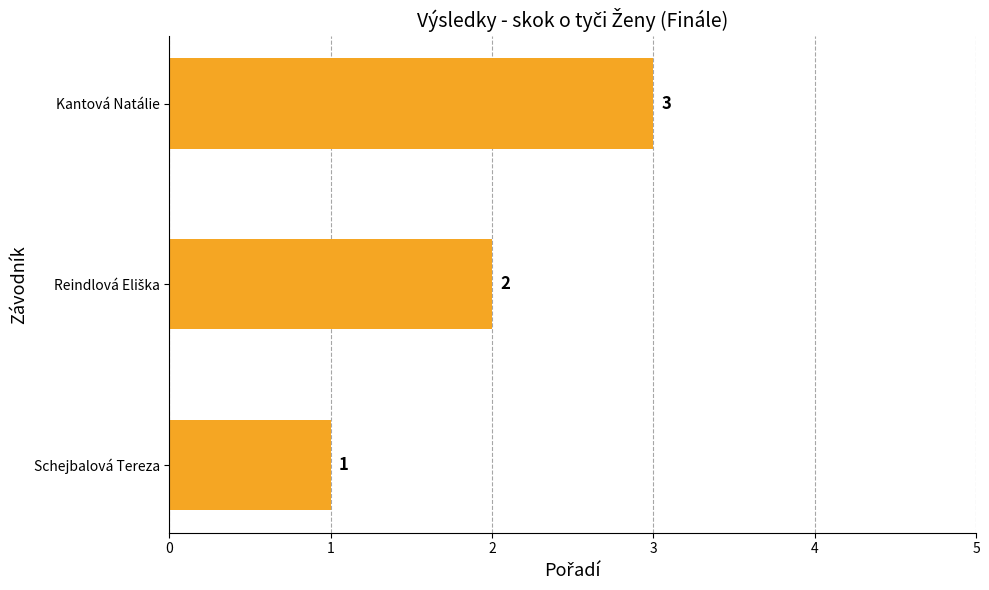

Which category has the lowest value across all series?

Schejbalová Tereza